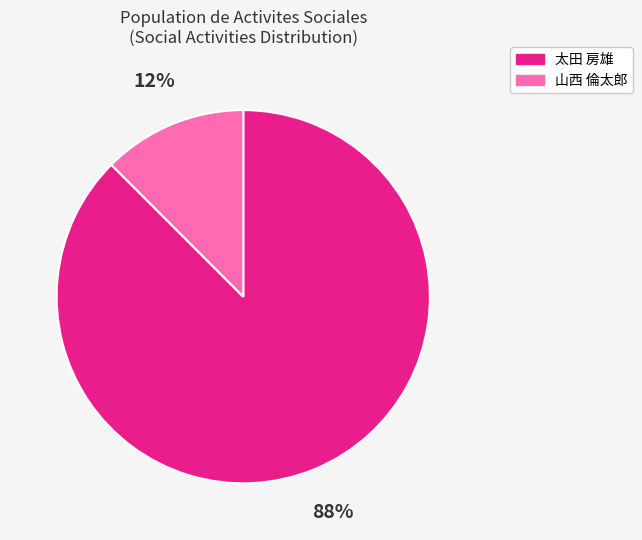

Is there any slice that represents more than half of the pie?

Yes